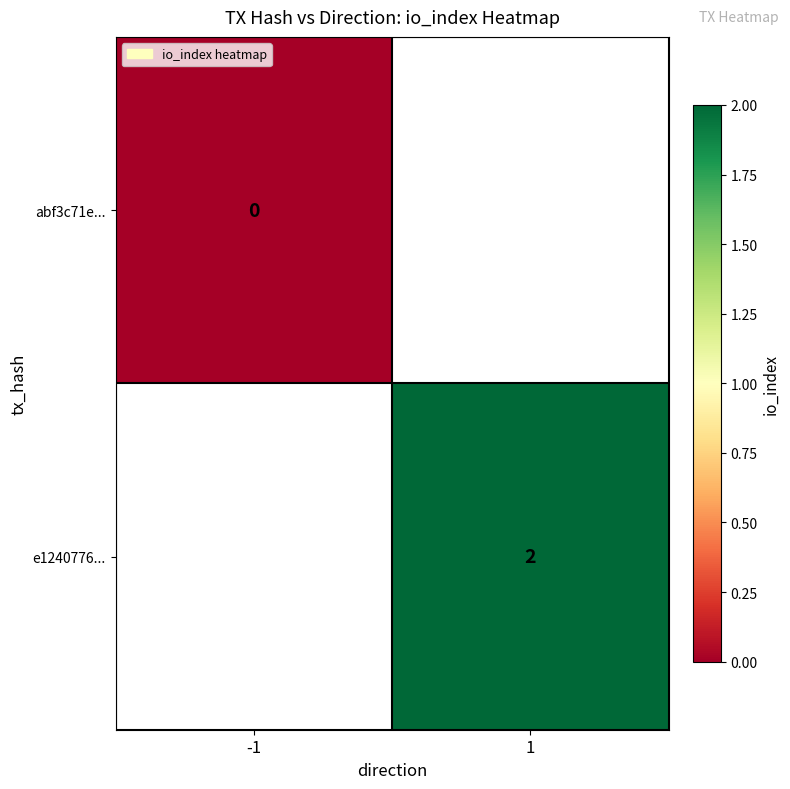

The value of e1240776... at 1 is 1.3. True or false?

False